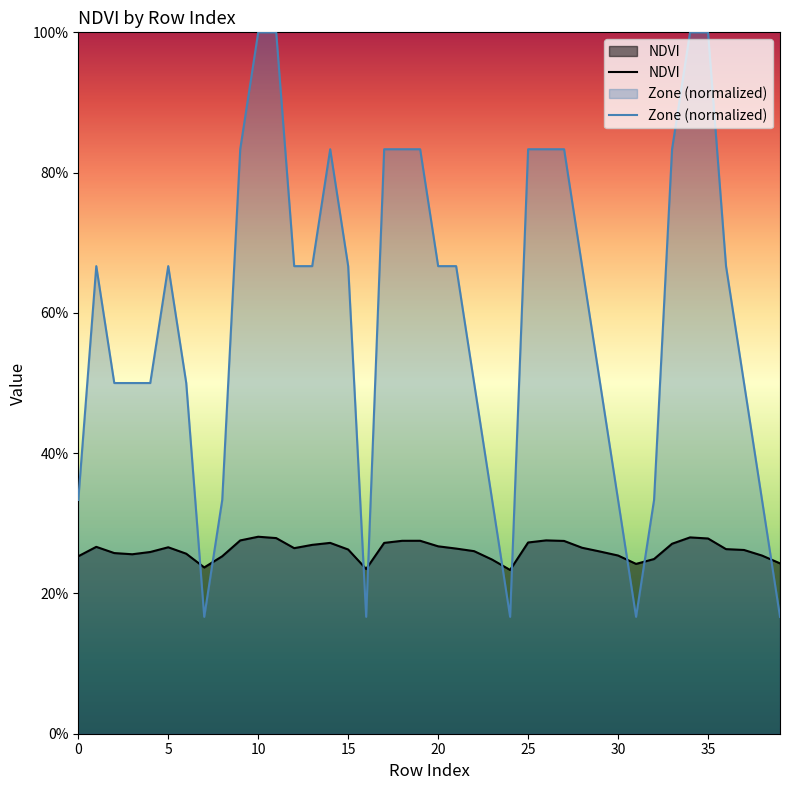

True or false: NDVI has more than 1 interior local peaks.

True